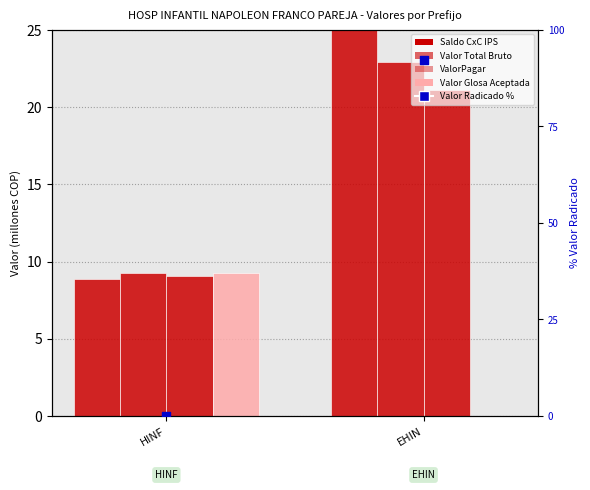

What are all the series names shown in the legend?

Saldo CxC IPS, Valor Total Bruto, ValorPagar, Valor Glosa Aceptada, Valor Radicado %